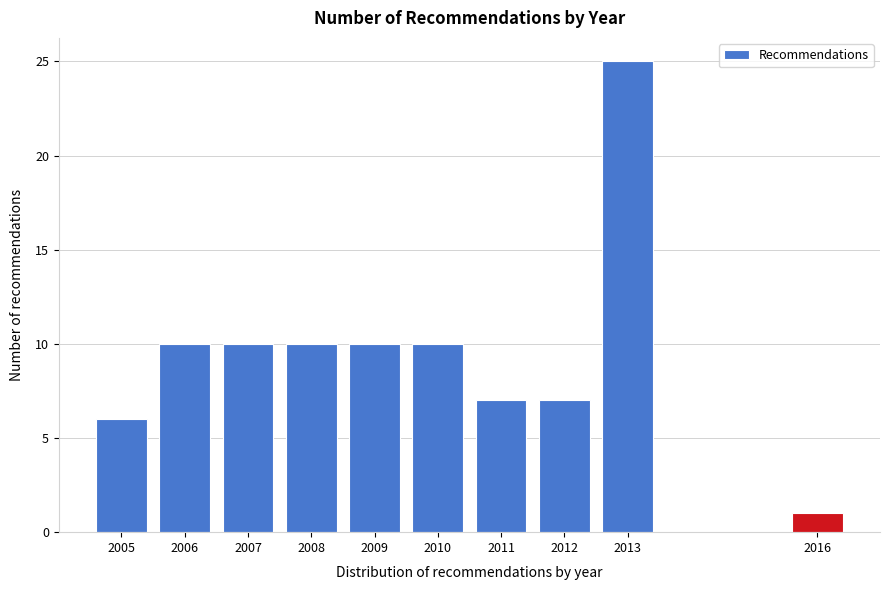

Reading left to right, extract all data points from this chart.

6	10	10	10	10	10	7	7	25	1